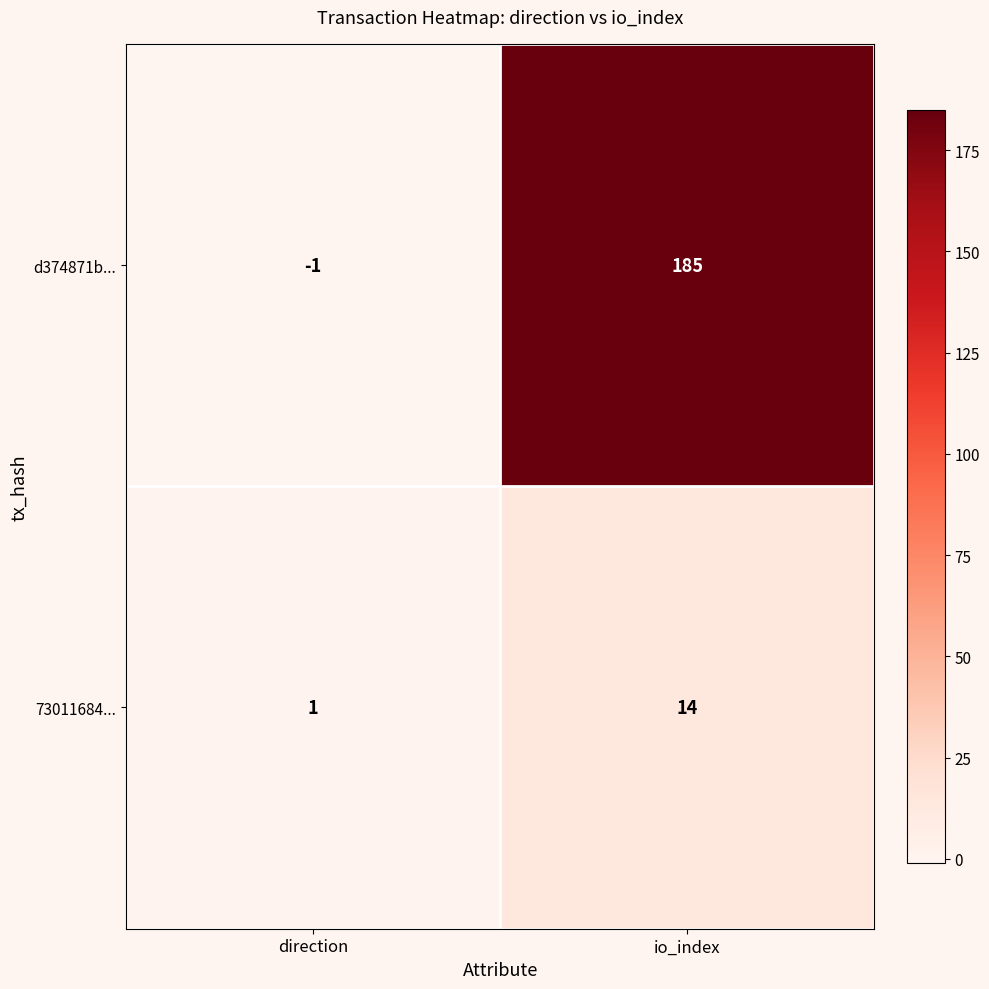

At which category is the sum across all series the highest?

io_index